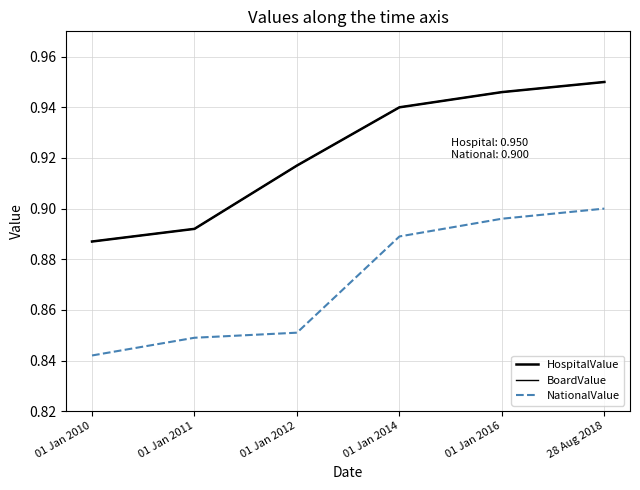

What is the label of the 2nd point from the right?

01 Jan 2016